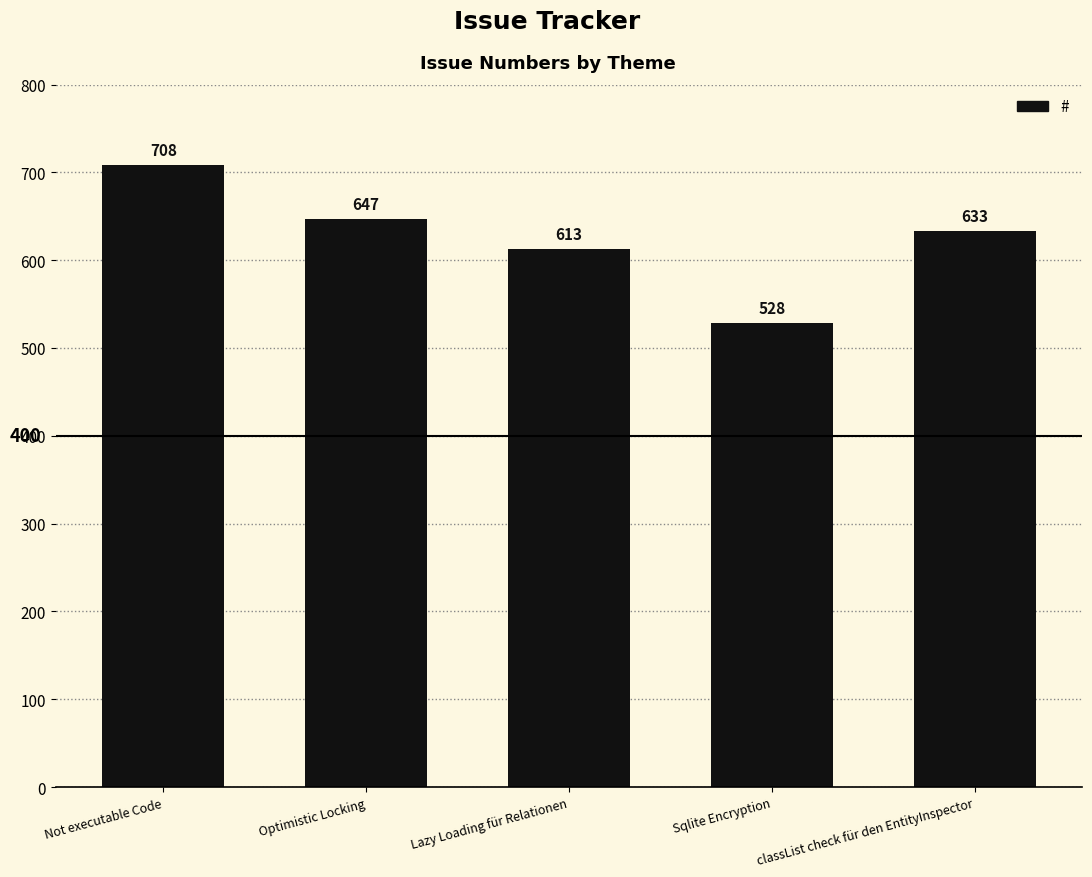

Are the bars grouped side by side (vs. stacked)?

No